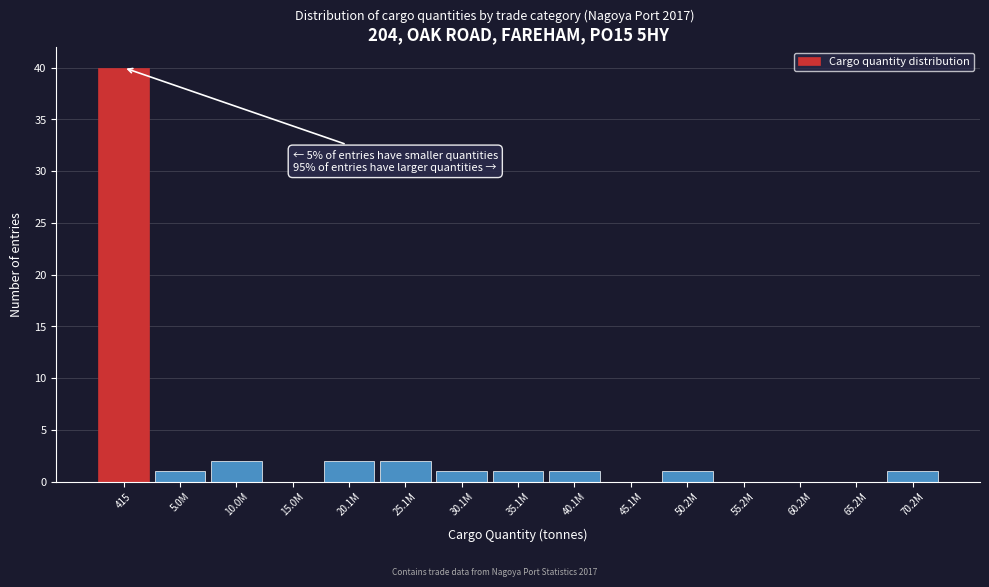

Reading left to right, list all the values displayed in this chart.

415=40	5.0M=1	10.0M=2	15.0M=0	20.1M=2	25.1M=2	30.1M=1	35.1M=1	40.1M=1	45.1M=0	50.2M=1	55.2M=0	60.2M=0	65.2M=0	70.2M=1